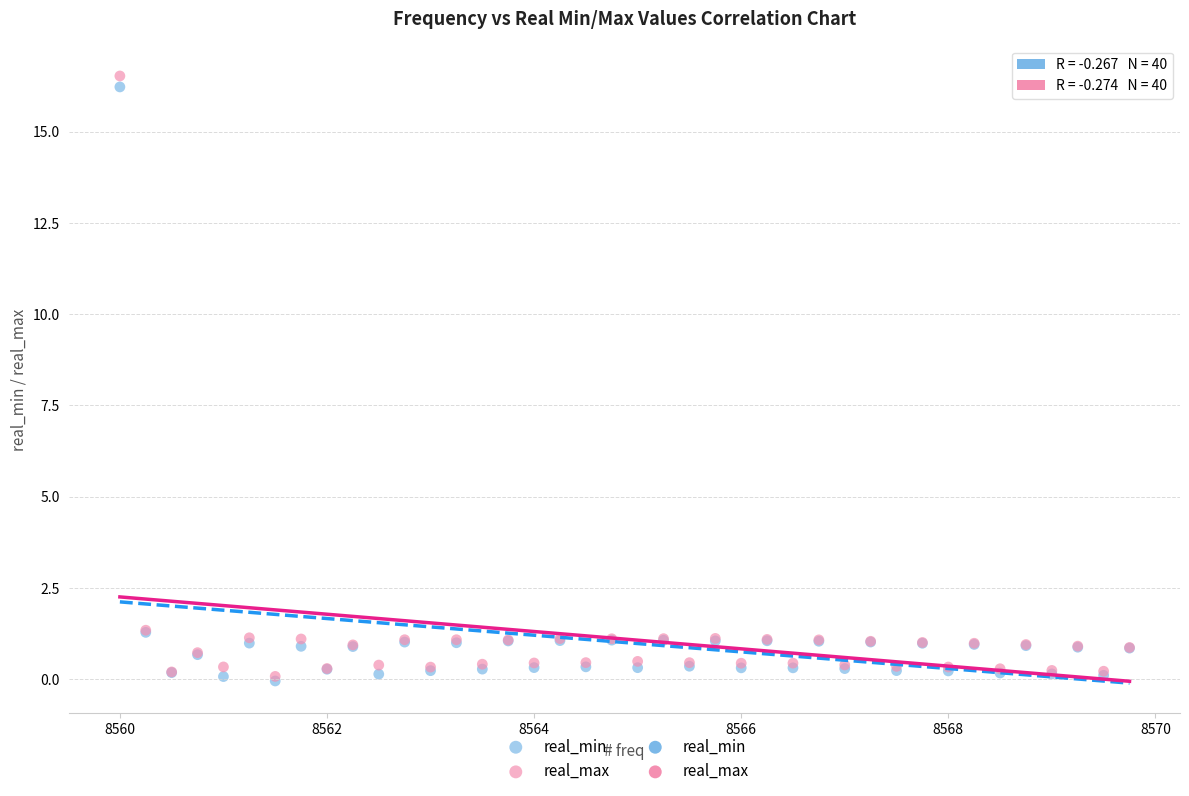

Which series reaches the maximum Y coordinate?

real_max